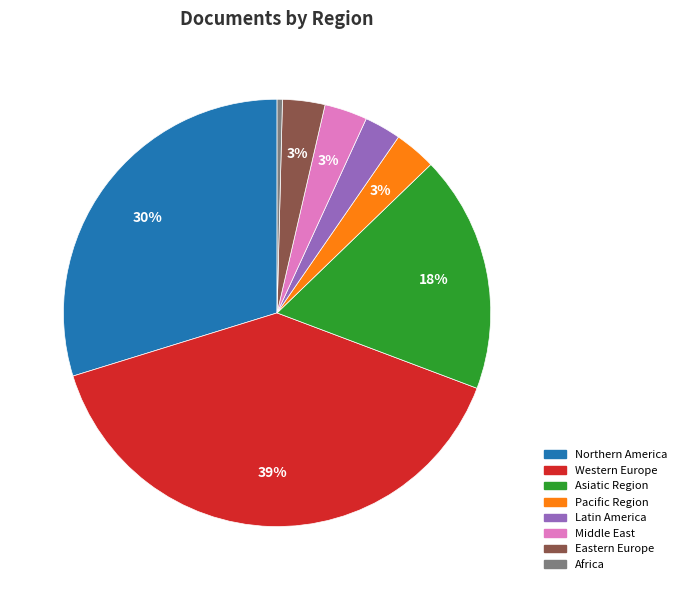

Is there a majority slice in this chart?

No